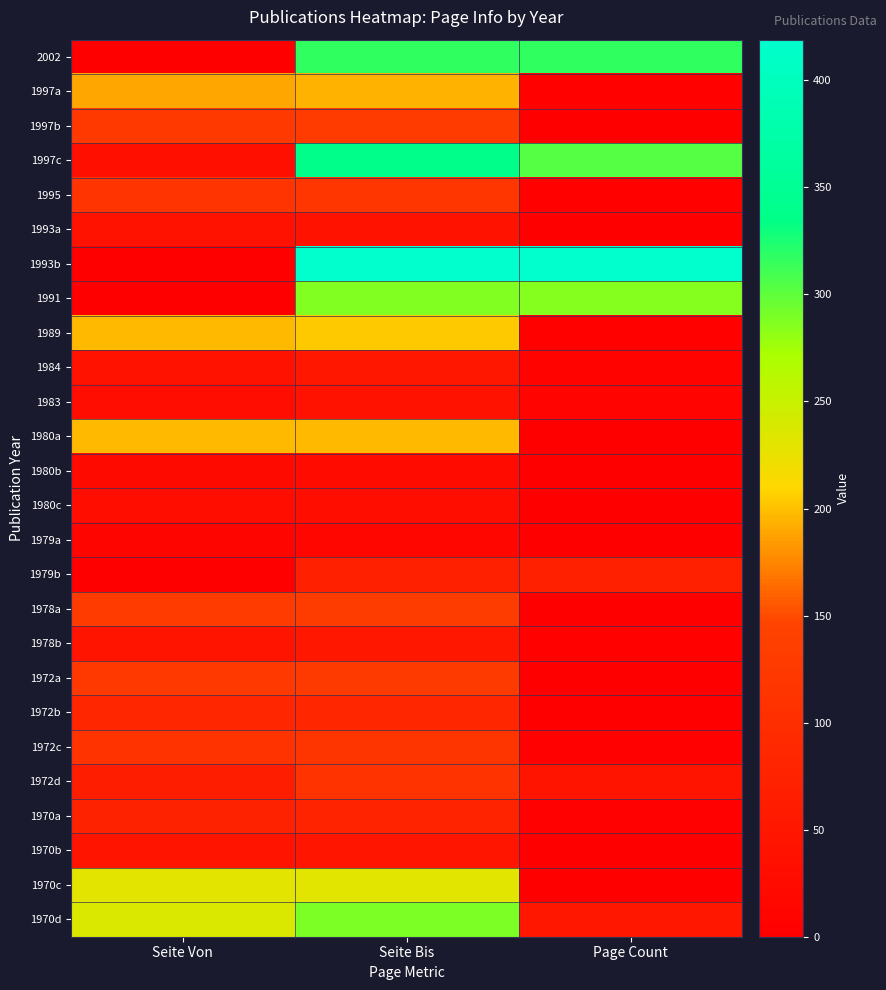

At which category is the sum across all series the highest?

Seite Bis